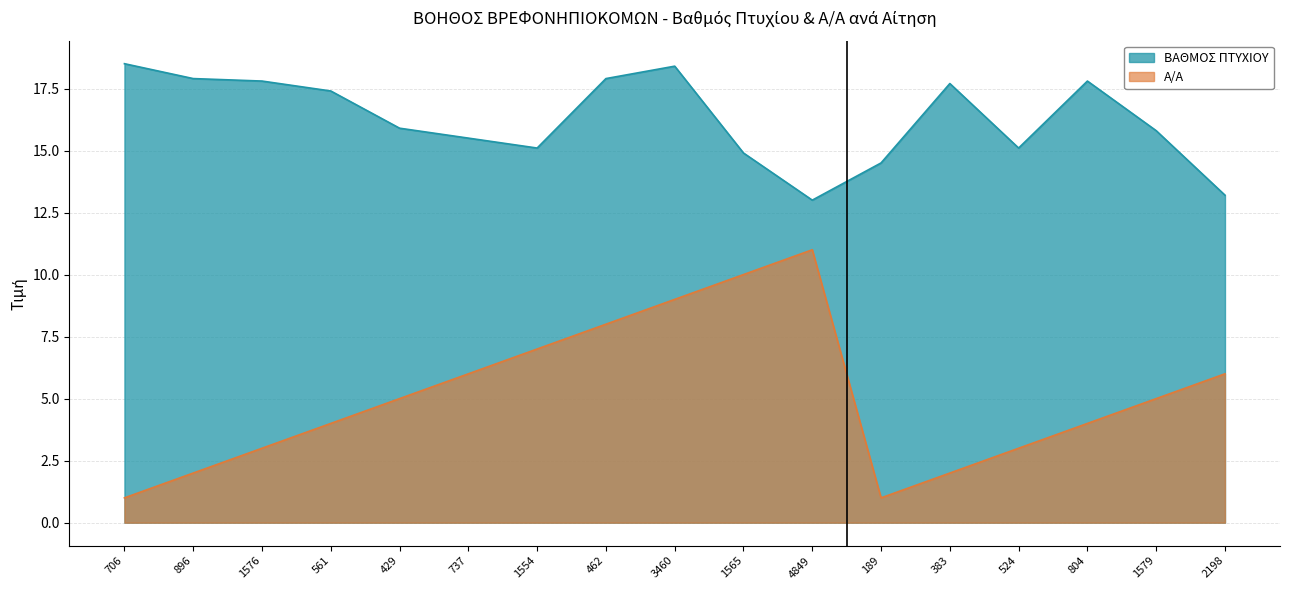

What is the average value of the Α/Α series?

5.1